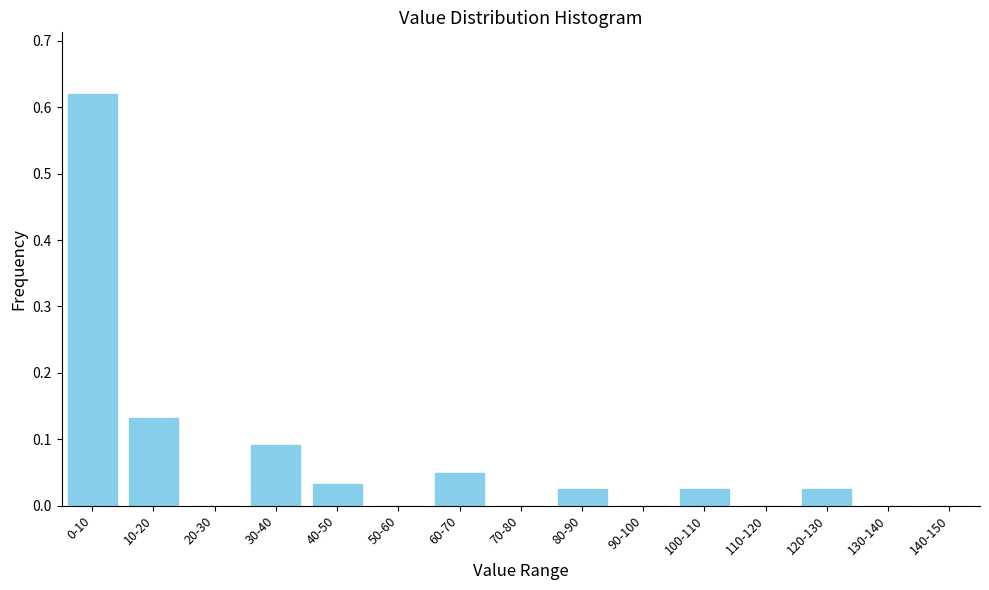

True or false: the data shows 0.1 at 60-70.

False